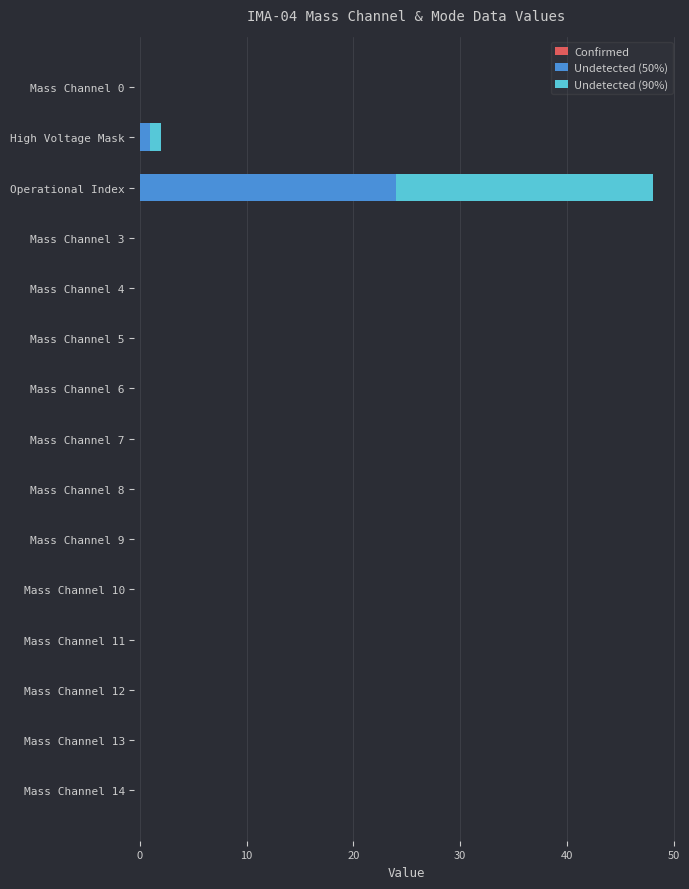

Is it true that Undetected (50%) equals -10 at Mass Channel 5?

False